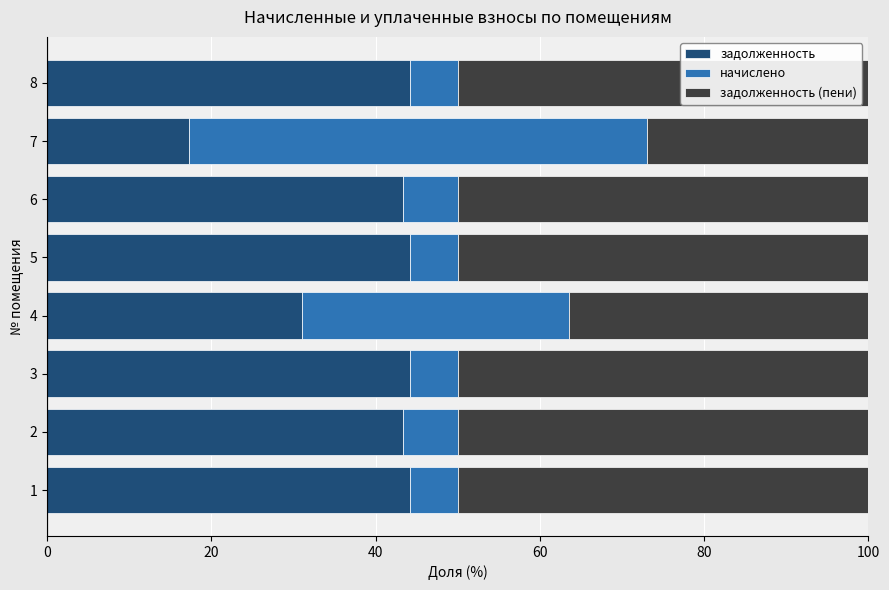

What are all the series names shown in the legend?

задолженность, начислено, задолженность (пени)